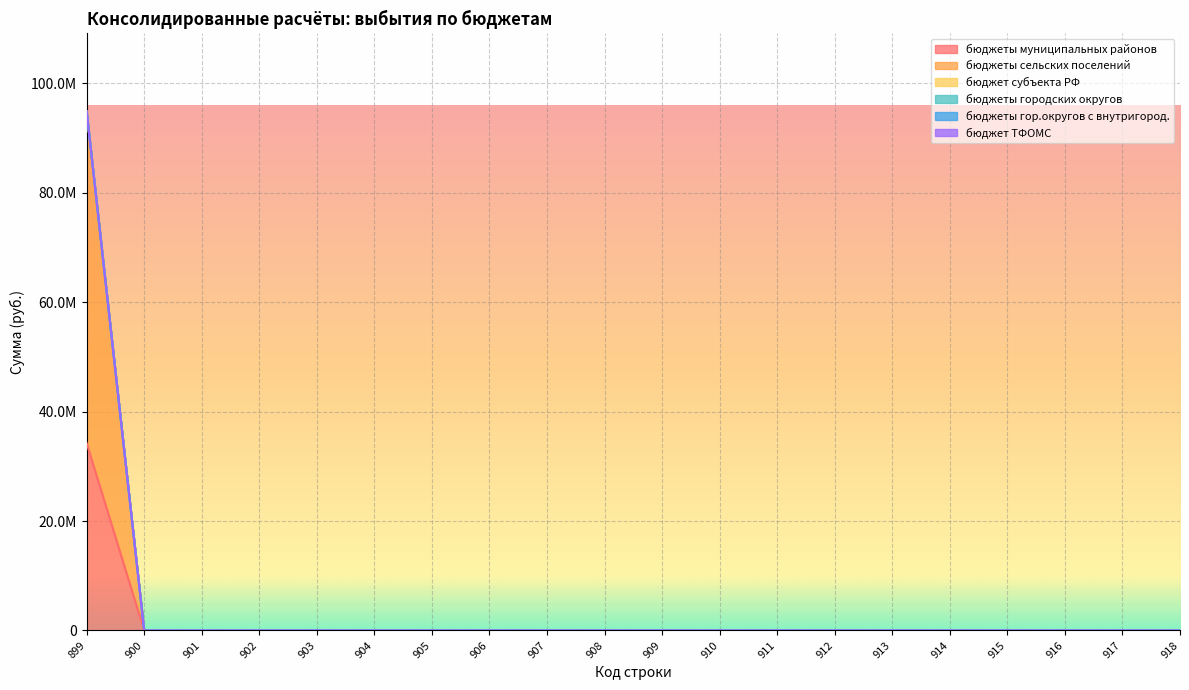

Reading left to right, transcribe all the data shown in this chart.

бюджеты муниципальных районов: 34262879.0	0.0	0.0	0.0	0.0	0.0	0.0	0.0	0.0	0.0	0.0	0.0	0.0	0.0	0.0	0.0	0.0	0.0	0.0	0.0
бюджеты сельских поселений: 60628211.6	0.0	0.0	0.0	0.0	0.0	0.0	0.0	0.0	0.0	0.0	0.0	0.0	0.0	0.0	0.0	0.0	0.0	0.0	0.0
бюджет субъекта РФ: 0.0	0.0	0.0	0.0	0.0	0.0	0.0	0.0	0.0	0.0	0.0	0.0	0.0	0.0	0.0	0.0	0.0	0.0	0.0	0.0
бюджеты городских округов: 0.0	0.0	0.0	0.0	0.0	0.0	0.0	0.0	0.0	0.0	0.0	0.0	0.0	0.0	0.0	0.0	0.0	0.0	0.0	0.0
бюджеты гор.округов с внутригород.: 0.0	0.0	0.0	0.0	0.0	0.0	0.0	0.0	0.0	0.0	0.0	0.0	0.0	0.0	0.0	0.0	0.0	0.0	0.0	0.0
бюджет ТФОМС: 0.0	0.0	0.0	0.0	0.0	0.0	0.0	0.0	0.0	0.0	0.0	0.0	0.0	0.0	0.0	0.0	0.0	0.0	0.0	0.0